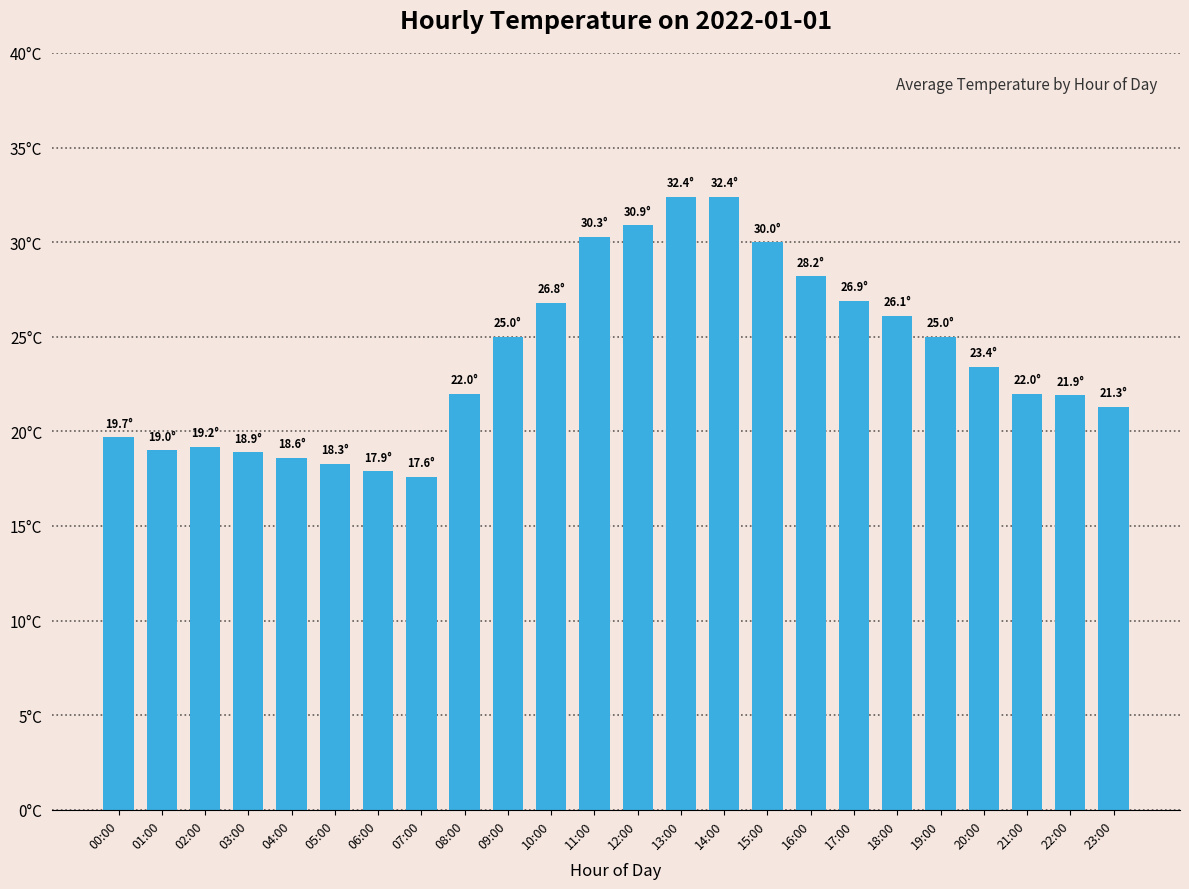

What is the change in value from 01:00 to 07:00?

-1.4